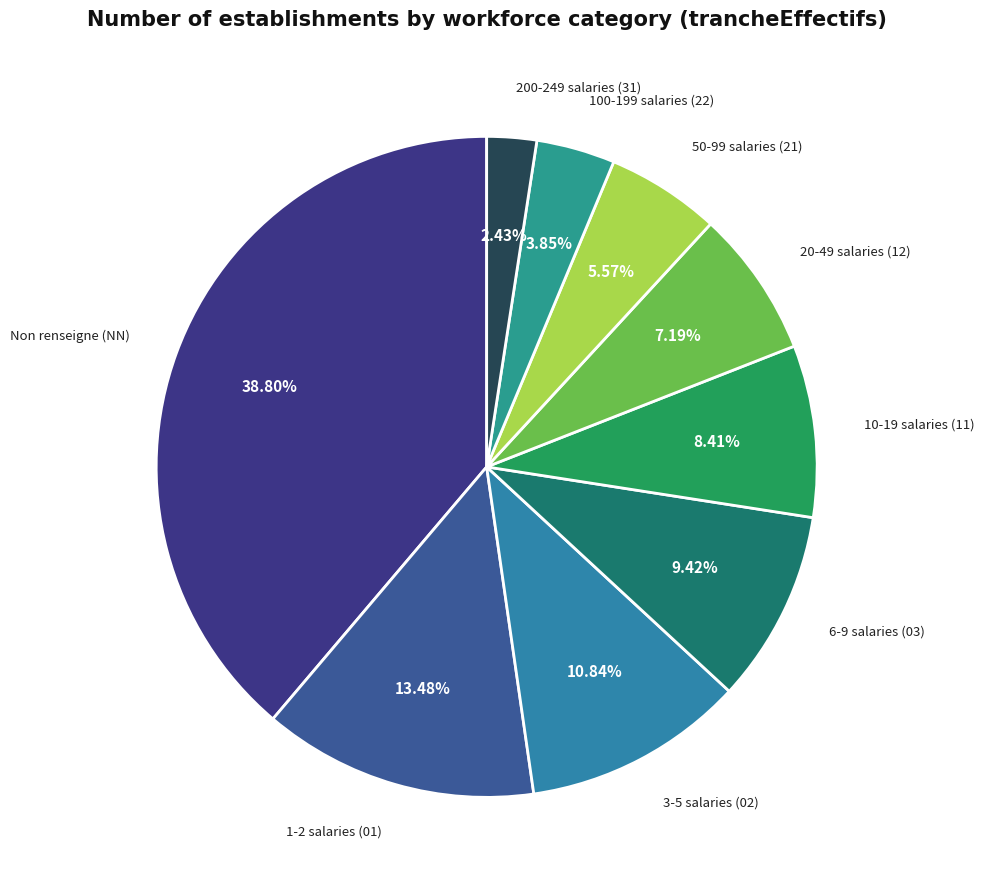

Is 6-9 salaries (03) the majority of the pie?

No